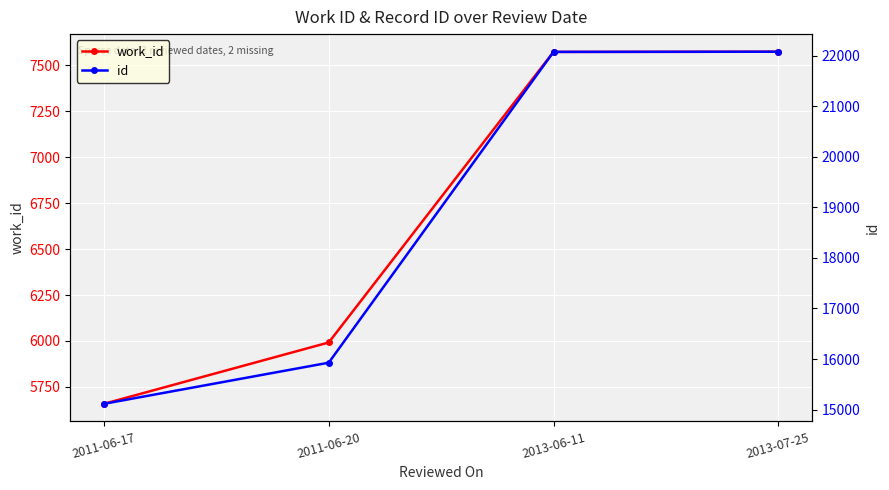

Which series has the largest total across all categories?

id